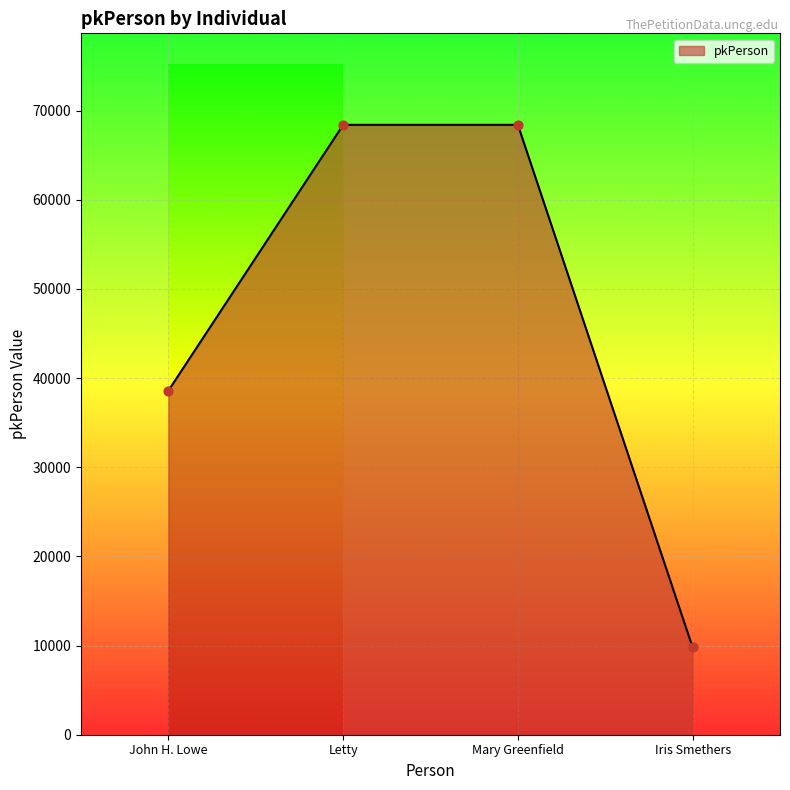

Approximately how many times larger is the value at Mary Greenfield compared to Letty?

1.0